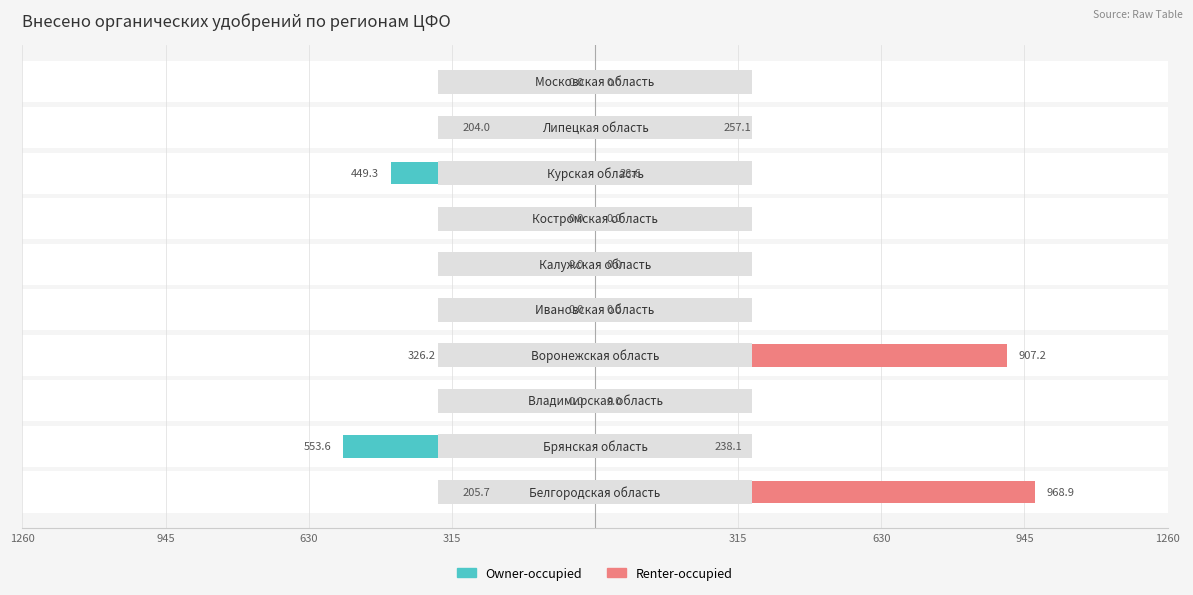

True or false: Owner-occupied has a value of 0.0 at 630.

True